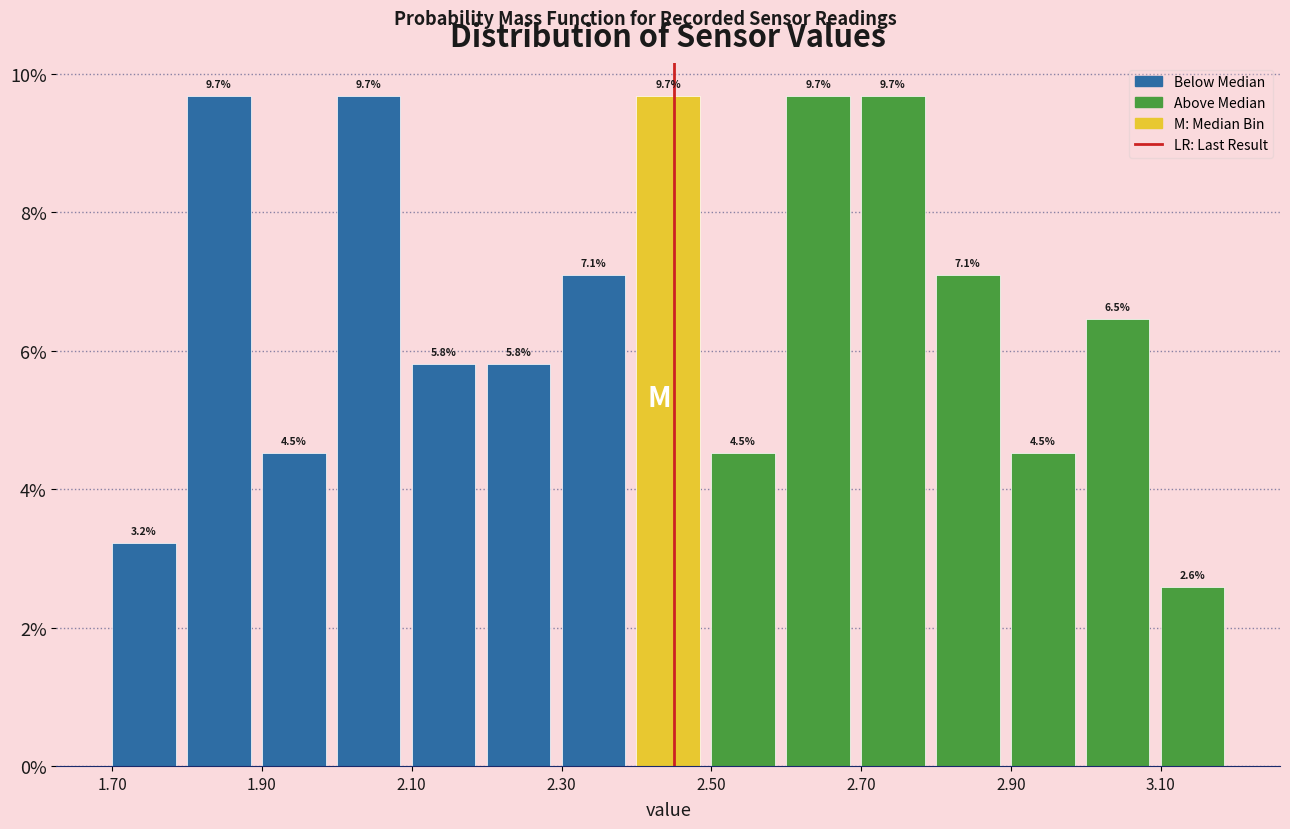

Reading left to right, list every bar in this chart as the range it spans on the x-axis followed by its height.

1.7 to 1.8: 3.2
1.8 to 1.9: 9.7
1.9 to 2.0: 4.5
2.0 to 2.1: 9.7
2.1 to 2.2: 5.8
2.2 to 2.3: 5.8
2.3 to 2.4: 7.1
2.4 to 2.5: 9.7
2.5 to 2.6: 4.5
2.6 to 2.7: 9.7
2.7 to 2.8: 9.7
2.8 to 2.9: 7.1
2.9 to 3.0: 4.5
3.0 to 3.1: 6.5
3.1 to 3.2: 2.6